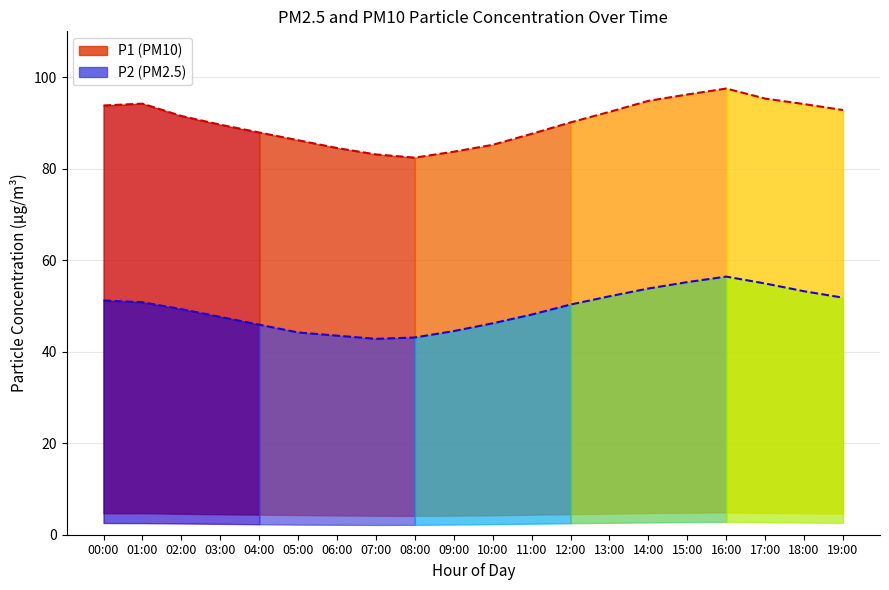

What is the label of the 15th point from the right?

05:00